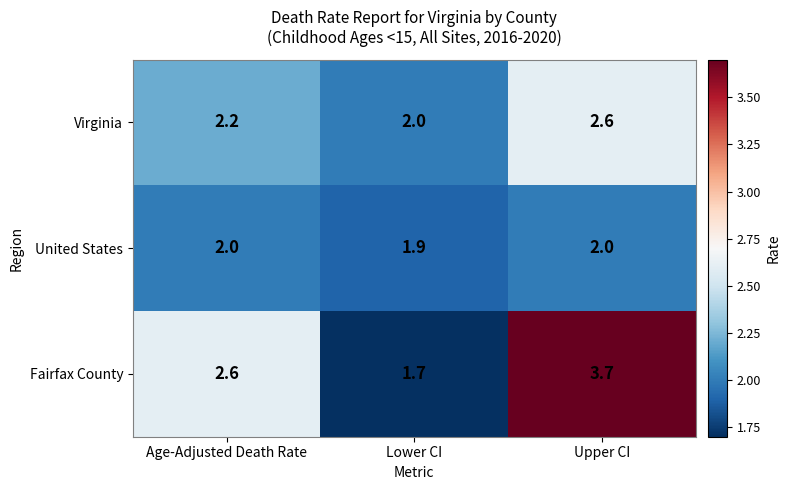

What is the sum of the Fairfax County values at Upper CI and Lower CI?

5.4